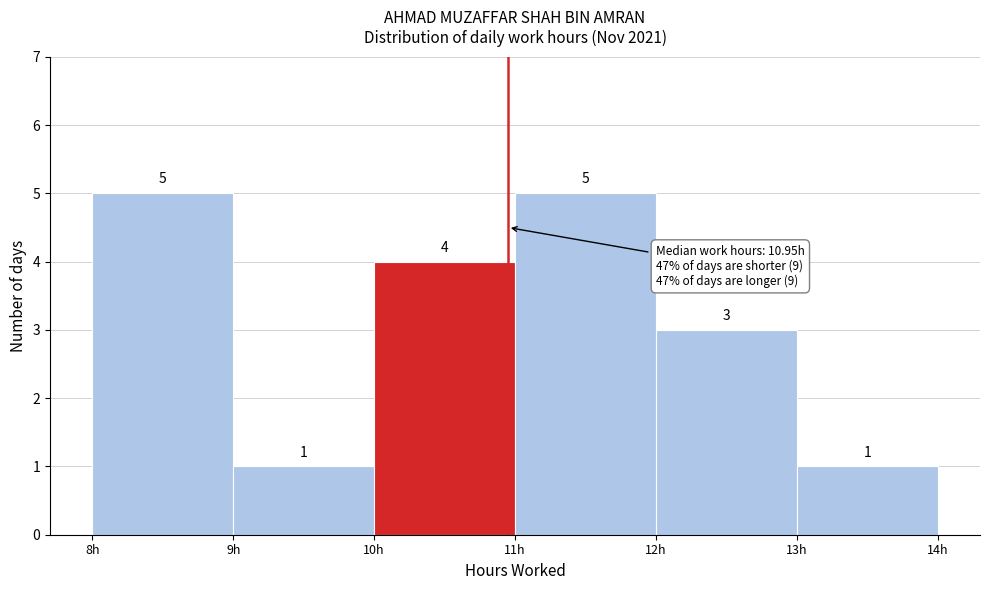

Reading left to right, transcribe this chart: for each bar, give the range it covers on the x-axis and its height.

8 to 9: 5
9 to 10: 1
10 to 11: 4
11 to 12: 5
12 to 13: 3
13 to 14: 1